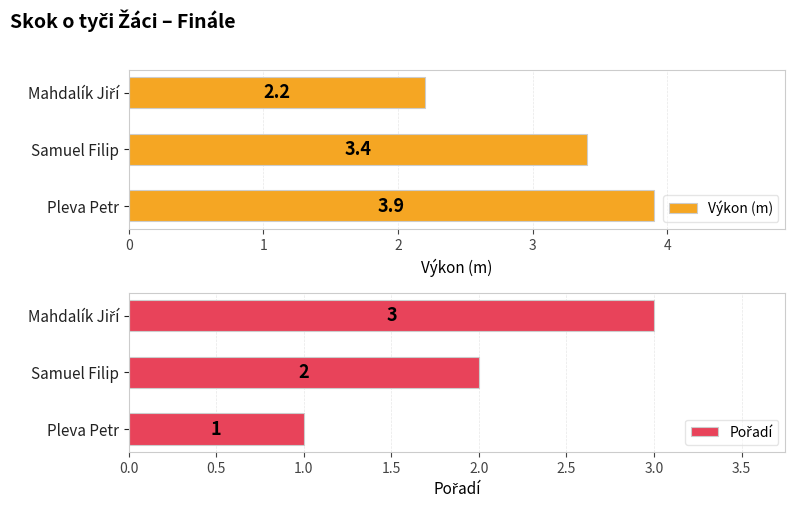

List the series in order of their overall mean, lowest first.

Pořadí, Výkon (m)